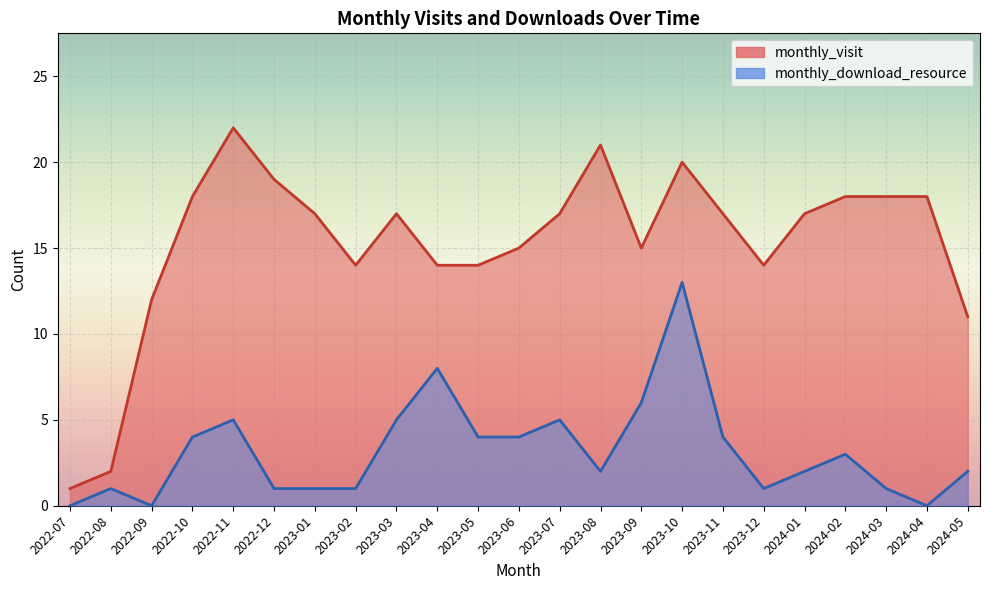

True or false: monthly_download_resource has more than 1 points higher than both neighbors.

True